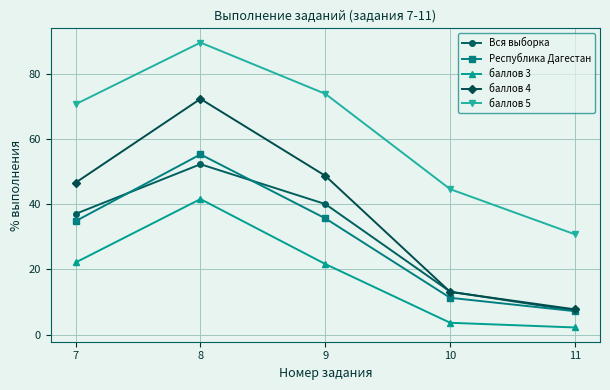

What is the value of the баллов 3 point at the 1st from the left?

22.1